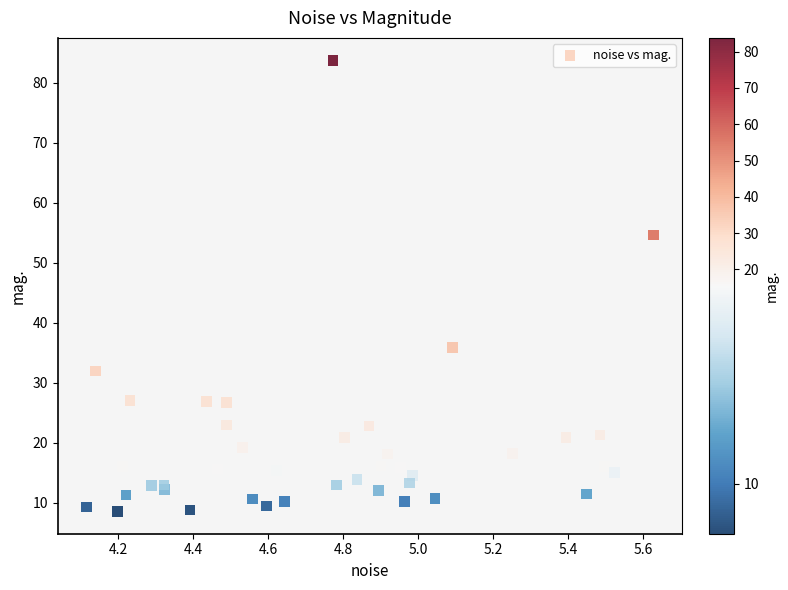

What Y value in the scatter plot is closest to 46?

54.7